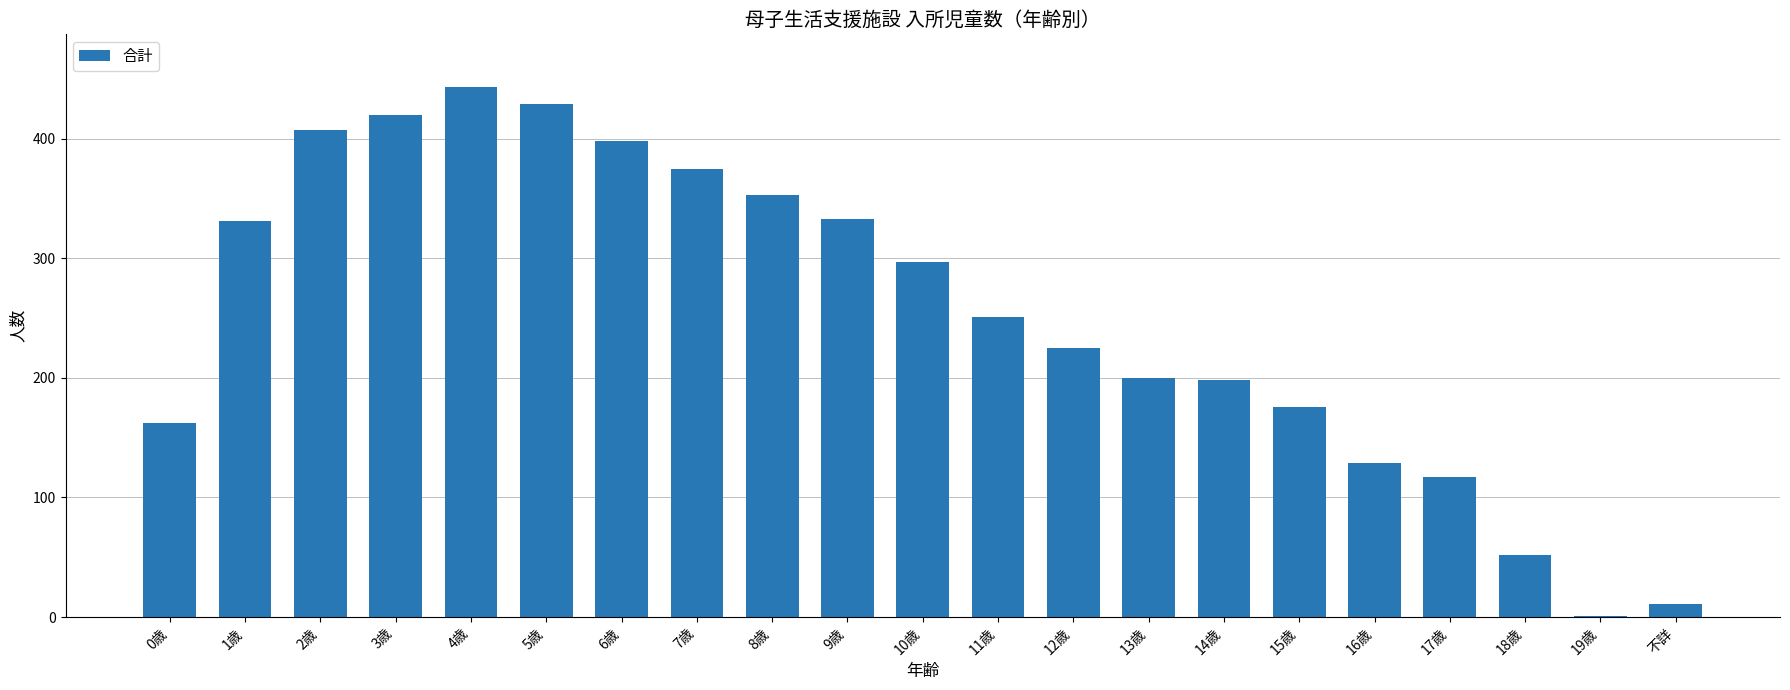

Approximately how many times larger is the value at 8歳 compared to 6歳?

0.9